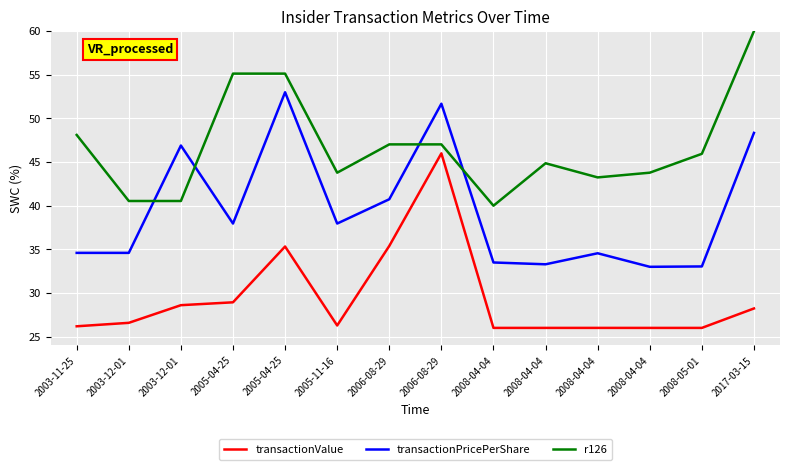

Which has a higher value, 2005-04-25 or 2005-04-25?

2005-04-25